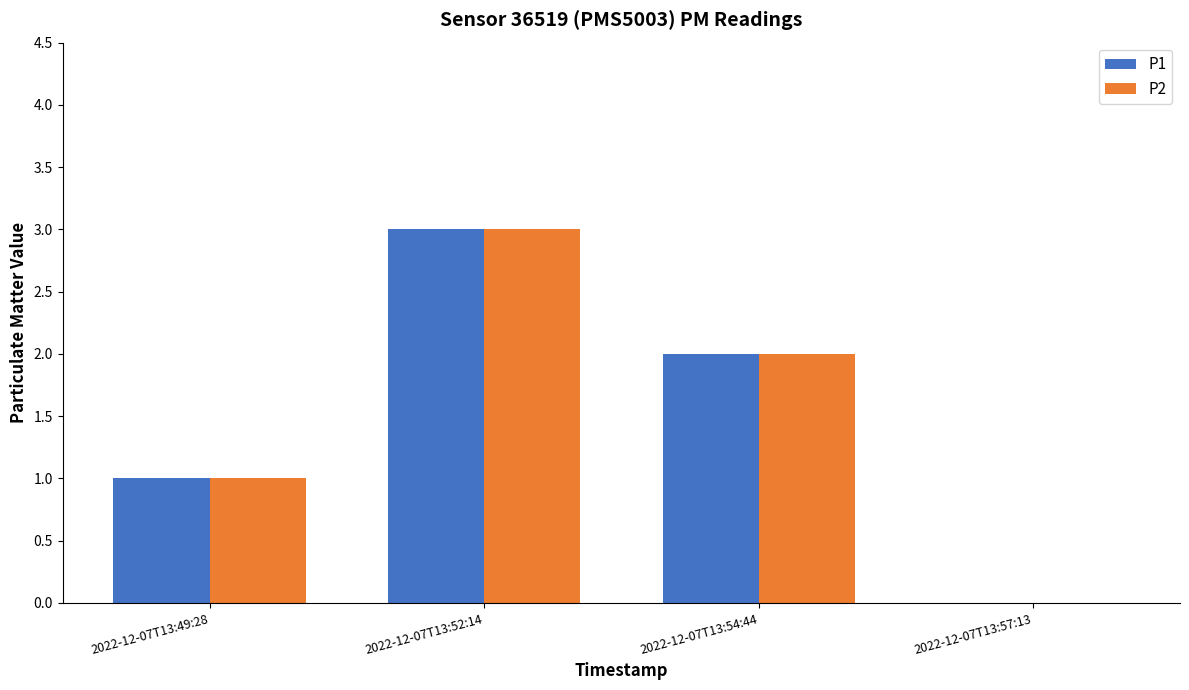

How many groups of bars are there?

4